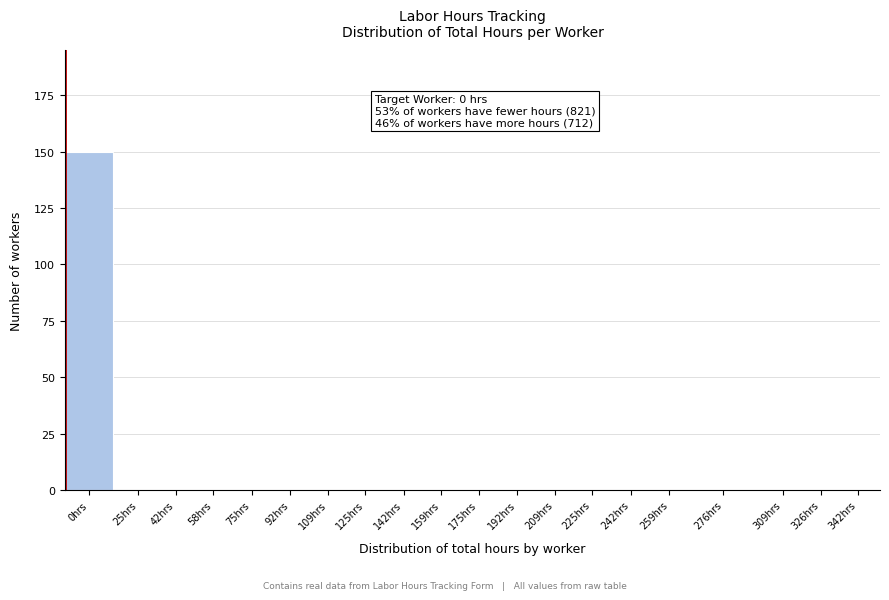

Reading left to right, transcribe all the data shown in this chart.

0hrs=150	25hrs=0	42hrs=0	58hrs=0	75hrs=0	92hrs=0	109hrs=0	125hrs=0	142hrs=0	159hrs=0	175hrs=0	192hrs=0	209hrs=0	225hrs=0	242hrs=0	259hrs=0	276hrs=0	309hrs=0	326hrs=0	342hrs=0